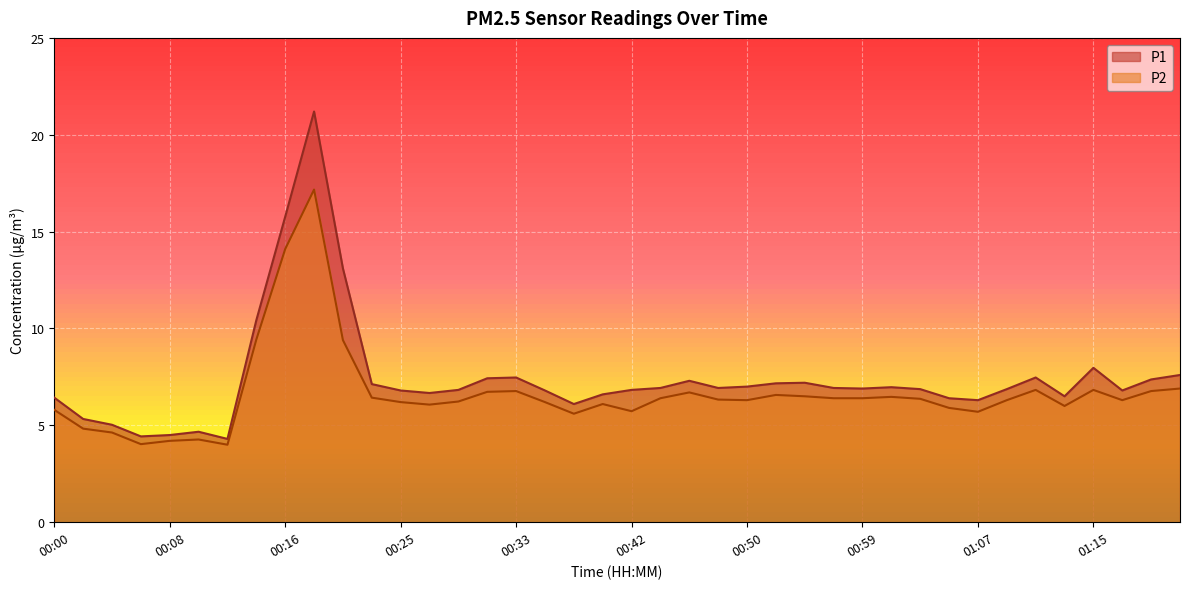

Where is the first local maximum for P2?

00:10